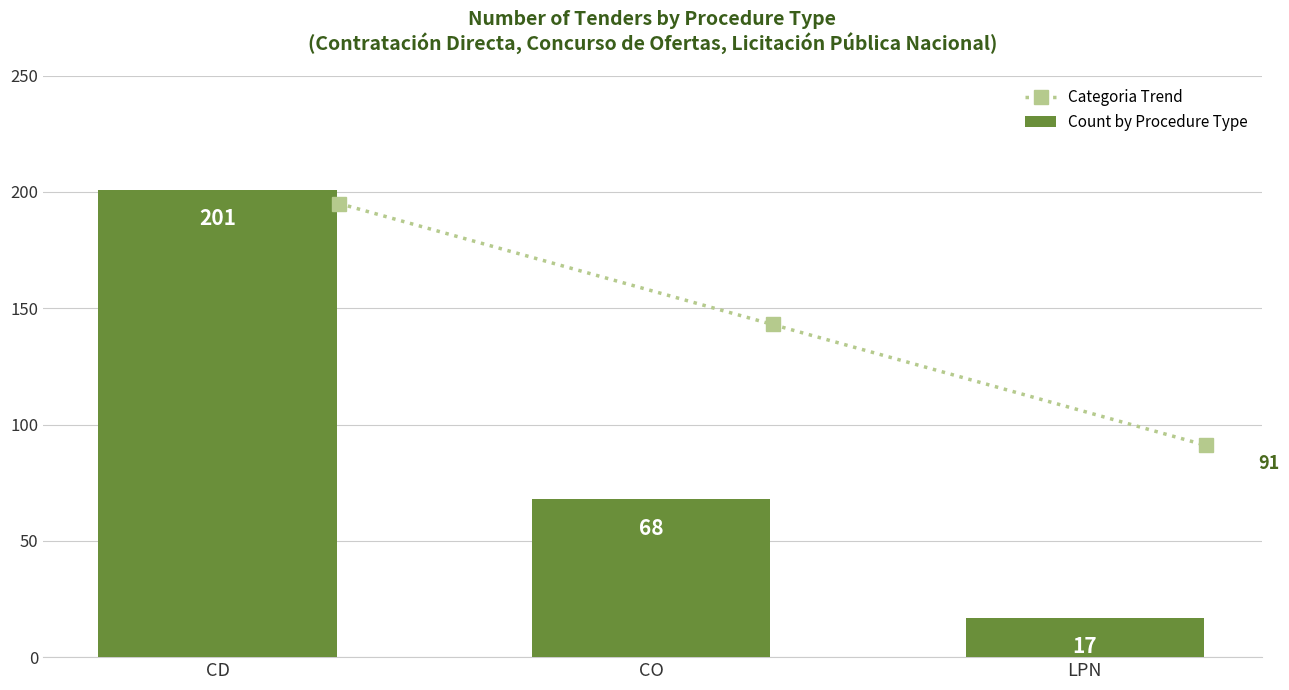

What is the maximum value for Categoria Trend?

195